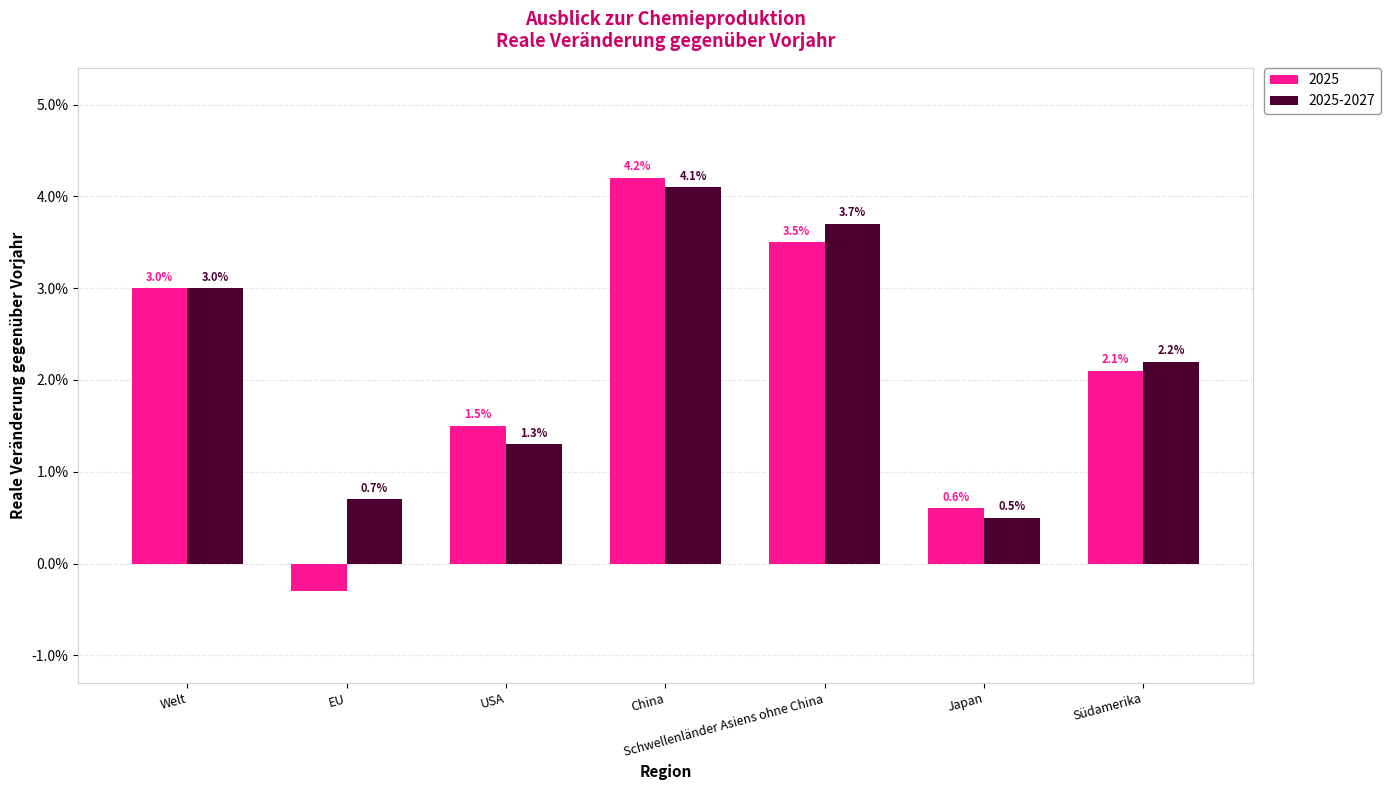

Rank the categories by 2025-2027 value from highest to lowest.

China, Schwellenländer Asiens ohne China, Welt, Südamerika, USA, EU, Japan